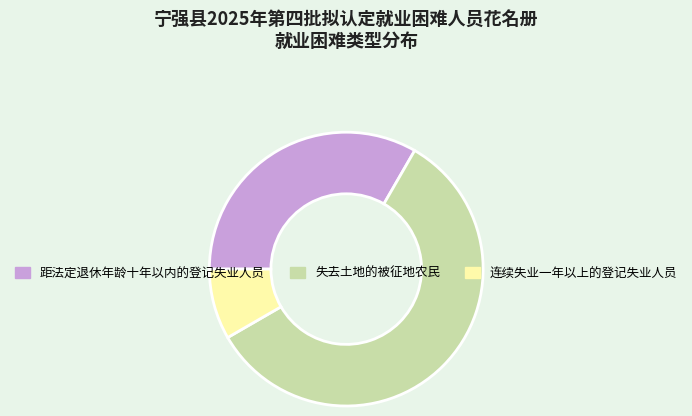

Is there any slice that represents more than half of the pie?

Yes